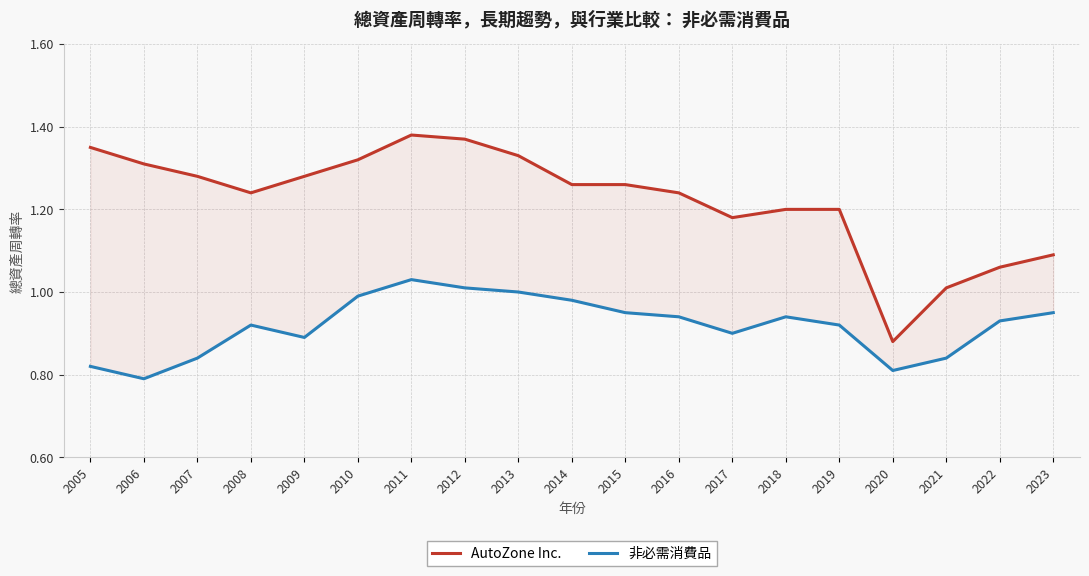

What is the difference between the highest and lowest values at 2013?

0.3